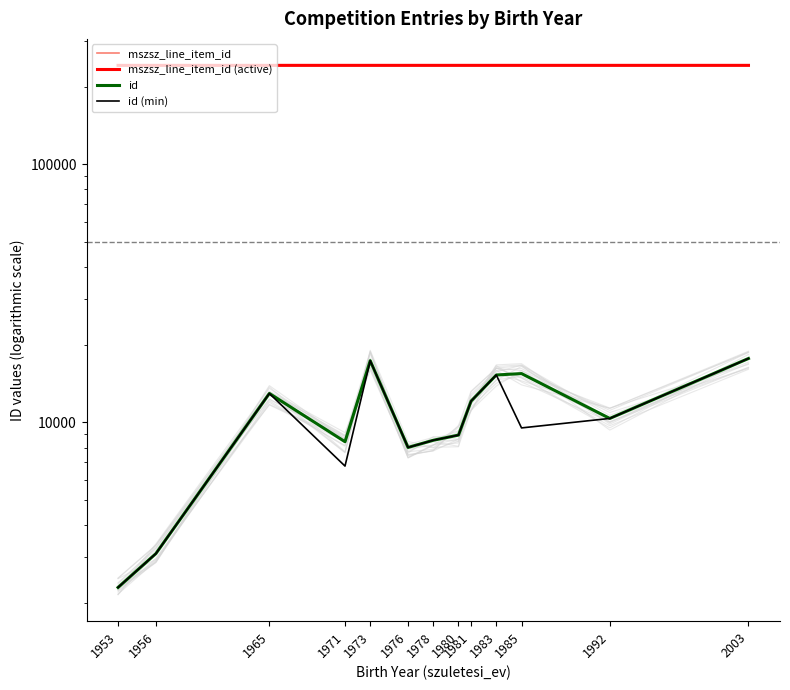

At which label does id (min) reach its peak?

2003